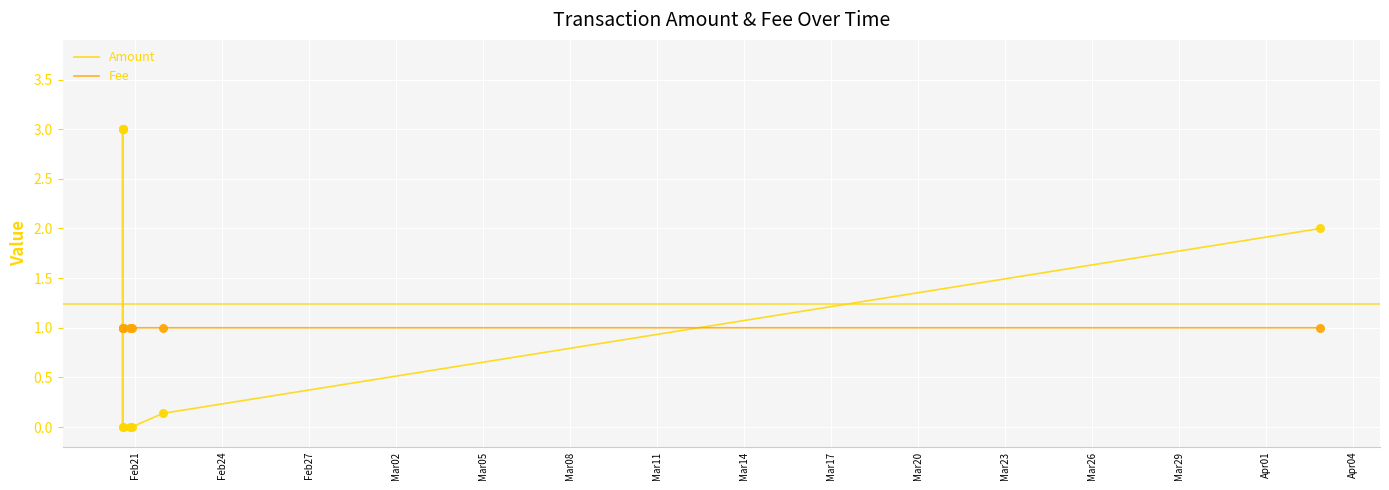

At which category is the sum across all series the highest?

Feb21